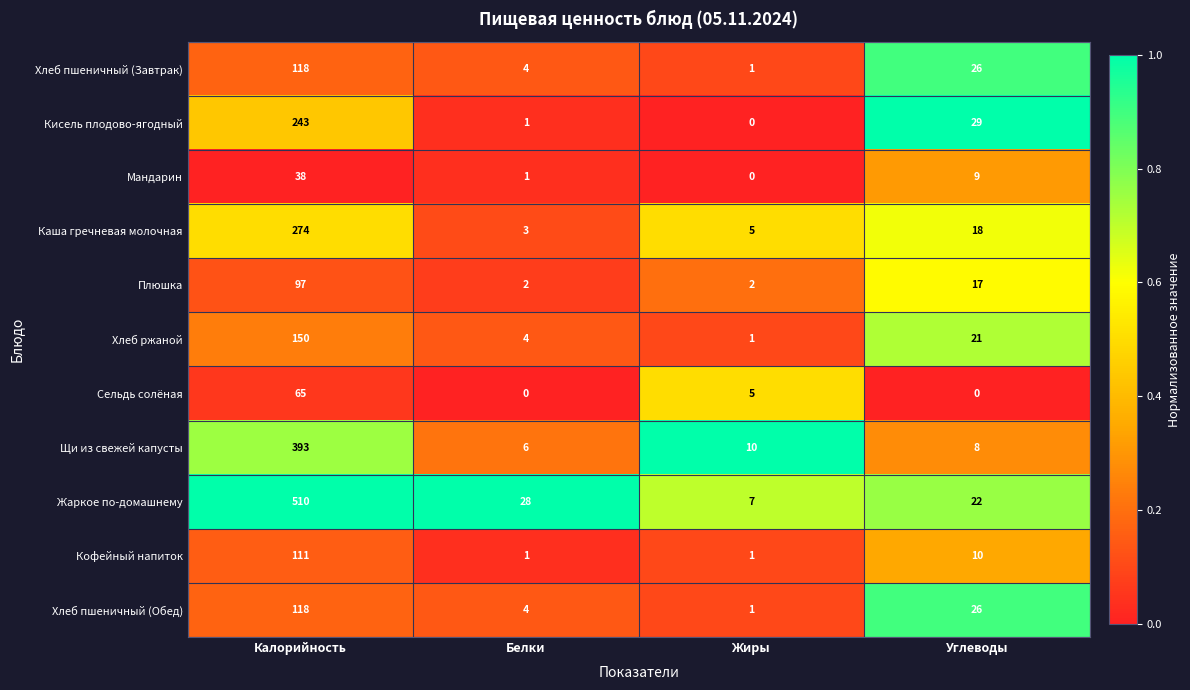

Which series has the largest range (max minus min)?

Жаркое по-домашнему